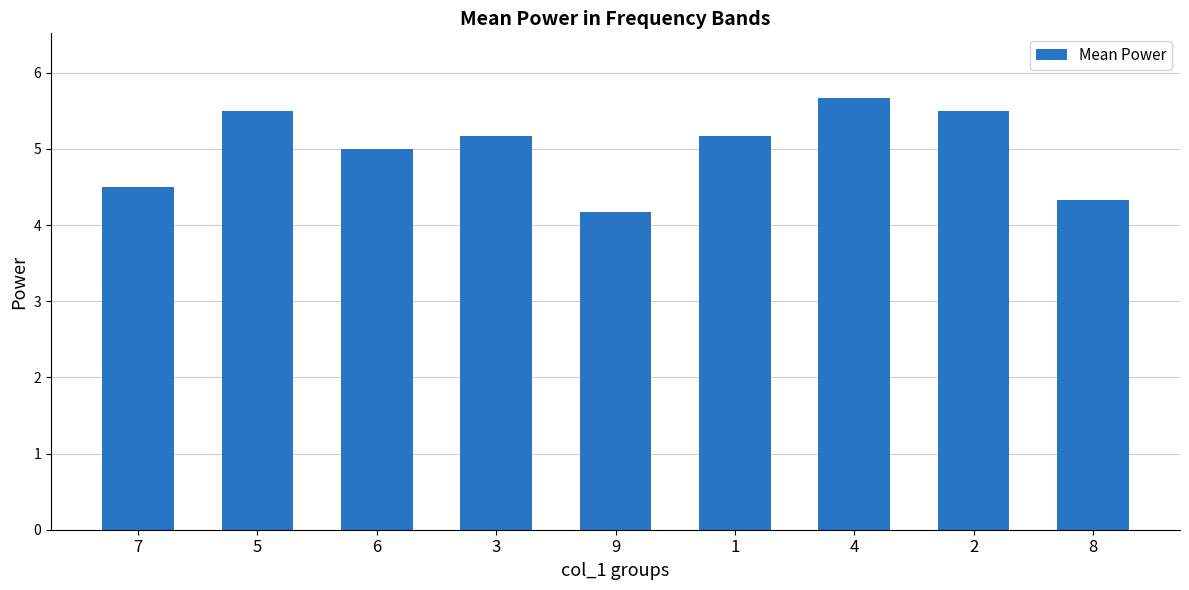

What is the change in value from 1 to 8?

-0.8